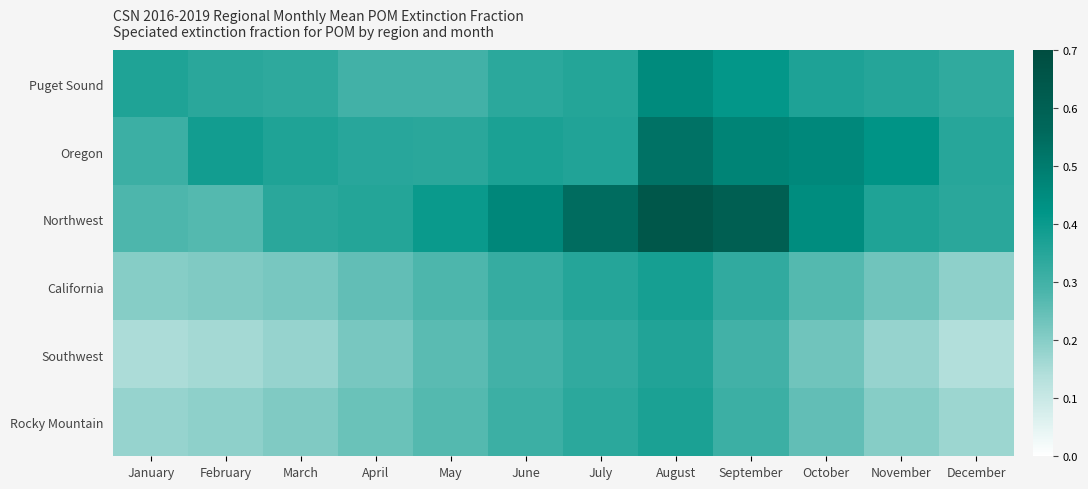

Reading left to right, list all the values displayed in this chart.

Puget Sound: January=0.4	February=0.3	March=0.3	April=0.3	May=0.3	June=0.3	July=0.4	August=0.5	September=0.4	October=0.4	November=0.4	December=0.3
Oregon: January=0.3	February=0.4	March=0.4	April=0.3	May=0.3	June=0.4	July=0.4	August=0.5	September=0.5	October=0.5	November=0.4	December=0.3
Northwest: January=0.3	February=0.3	March=0.3	April=0.4	May=0.4	June=0.5	July=0.5	August=0.6	September=0.6	October=0.4	November=0.4	December=0.3
California: January=0.2	February=0.2	March=0.2	April=0.2	May=0.3	June=0.3	July=0.3	August=0.4	September=0.3	October=0.3	November=0.2	December=0.2
Southwest: January=0.1	February=0.2	March=0.2	April=0.2	May=0.3	June=0.3	July=0.3	August=0.4	September=0.3	October=0.2	November=0.2	December=0.1
Rocky Mountain: January=0.2	February=0.2	March=0.2	April=0.2	May=0.3	June=0.3	July=0.3	August=0.4	September=0.3	October=0.2	November=0.2	December=0.2